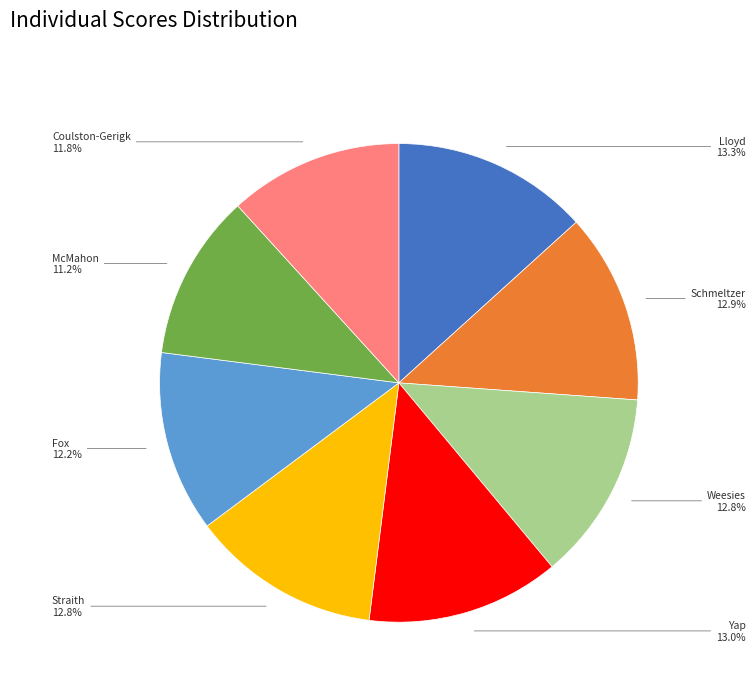

Between Coulston-Gerigk and Straith, which is larger?

Straith